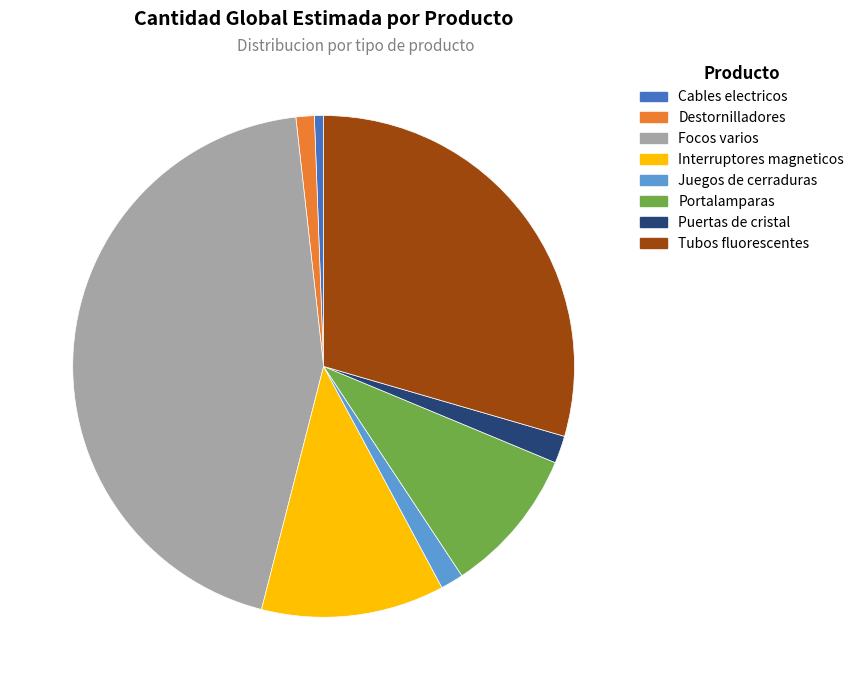

Approximately how many times larger is the value at Interruptores magneticos compared to Focos varios?

0.3